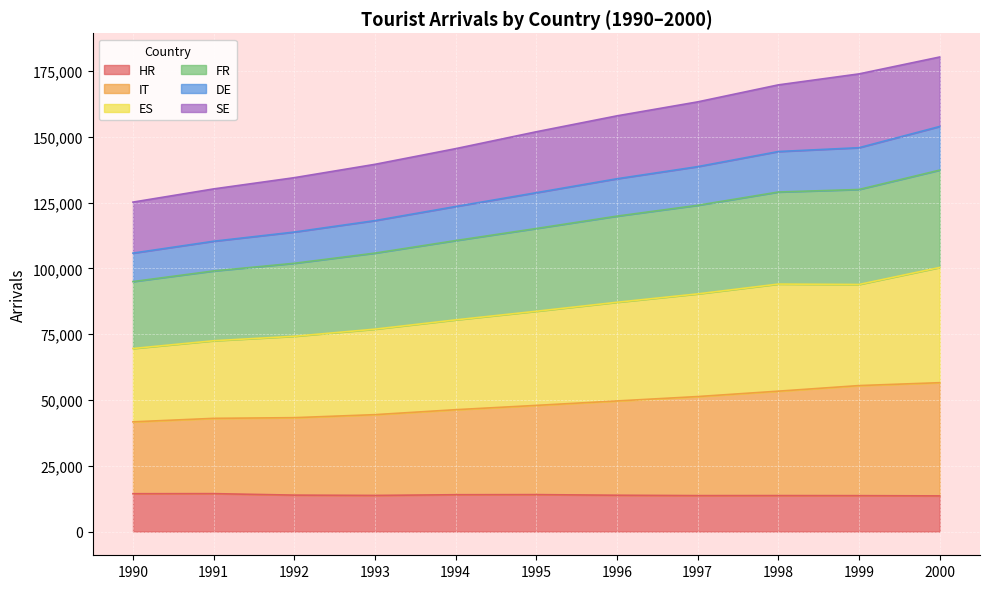

What is the difference between the maximum and minimum values in the IT series?

14885